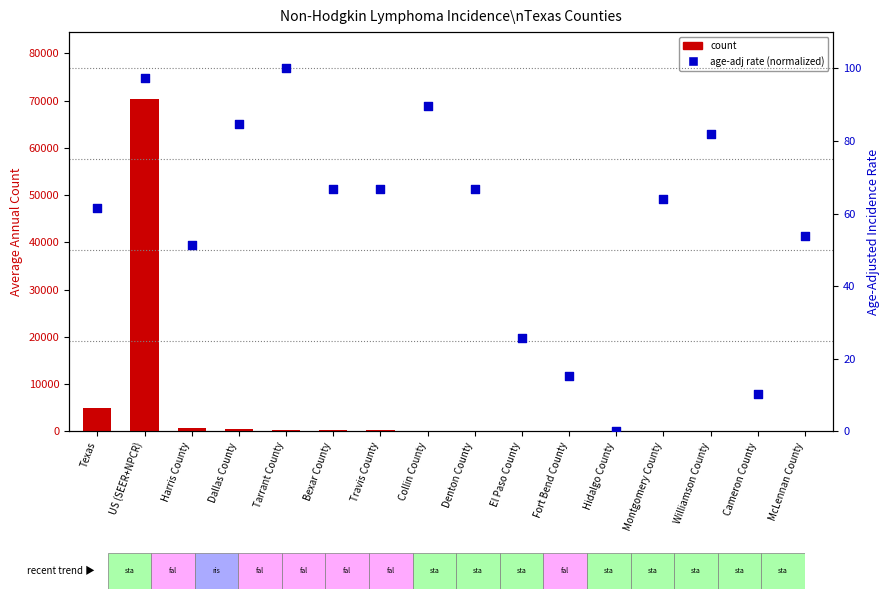

Which series contains the highest Y value?

count